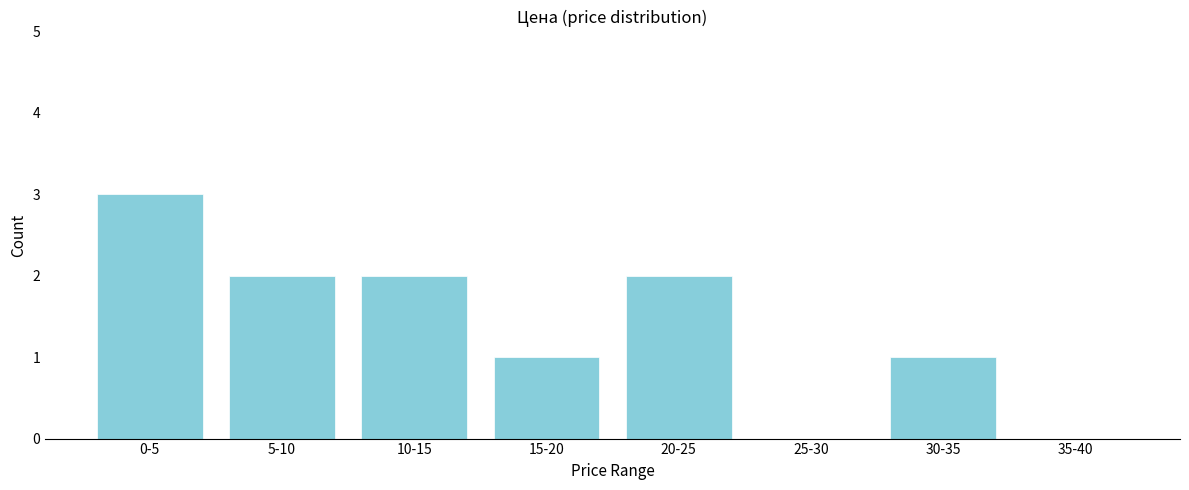

What is the sum of all values?

11